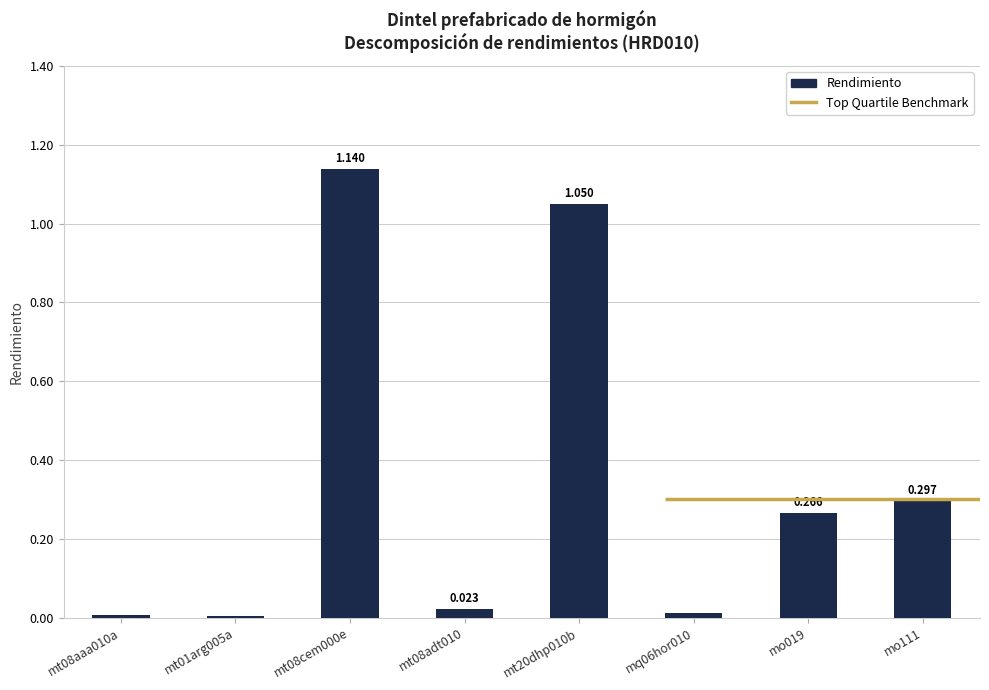

Reading left to right, what are all the values shown in this chart?

0.0	0.0	1.1	0.0	1.1	0.0	0.3	0.3